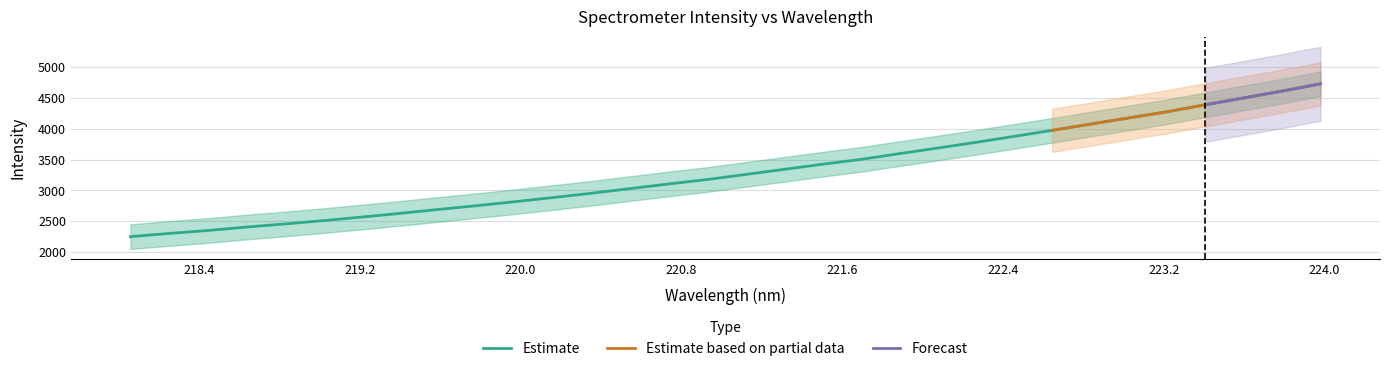

What is the ratio of the value at 218.442 to the value at 221.3083?

0.7